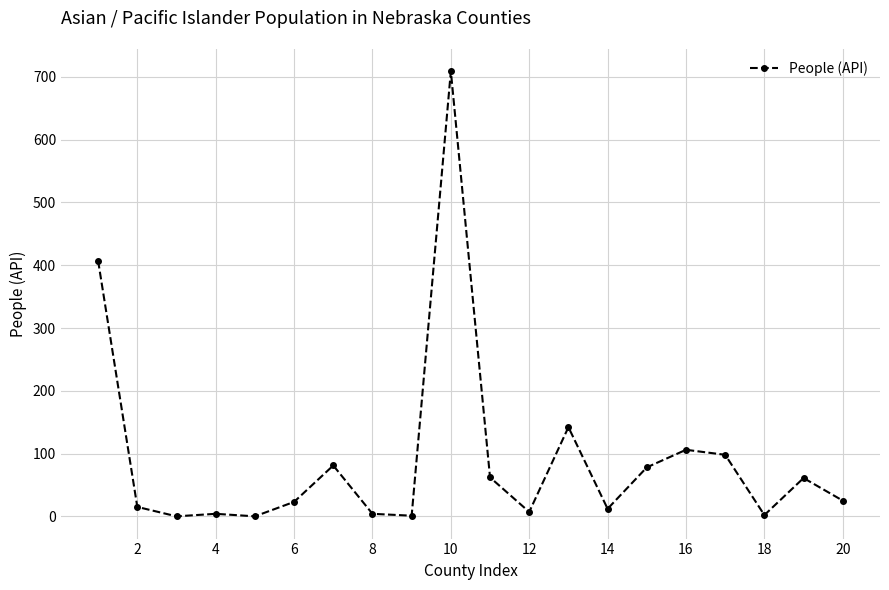

What is the average value?

92